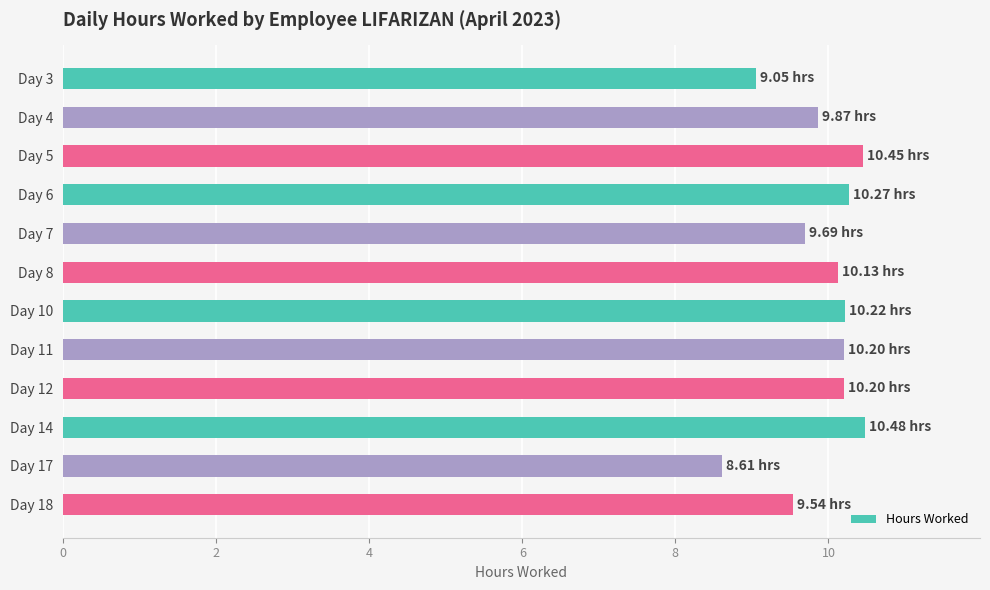

What is the ratio of the value at Day 11 to the value at Day 17?

1.2